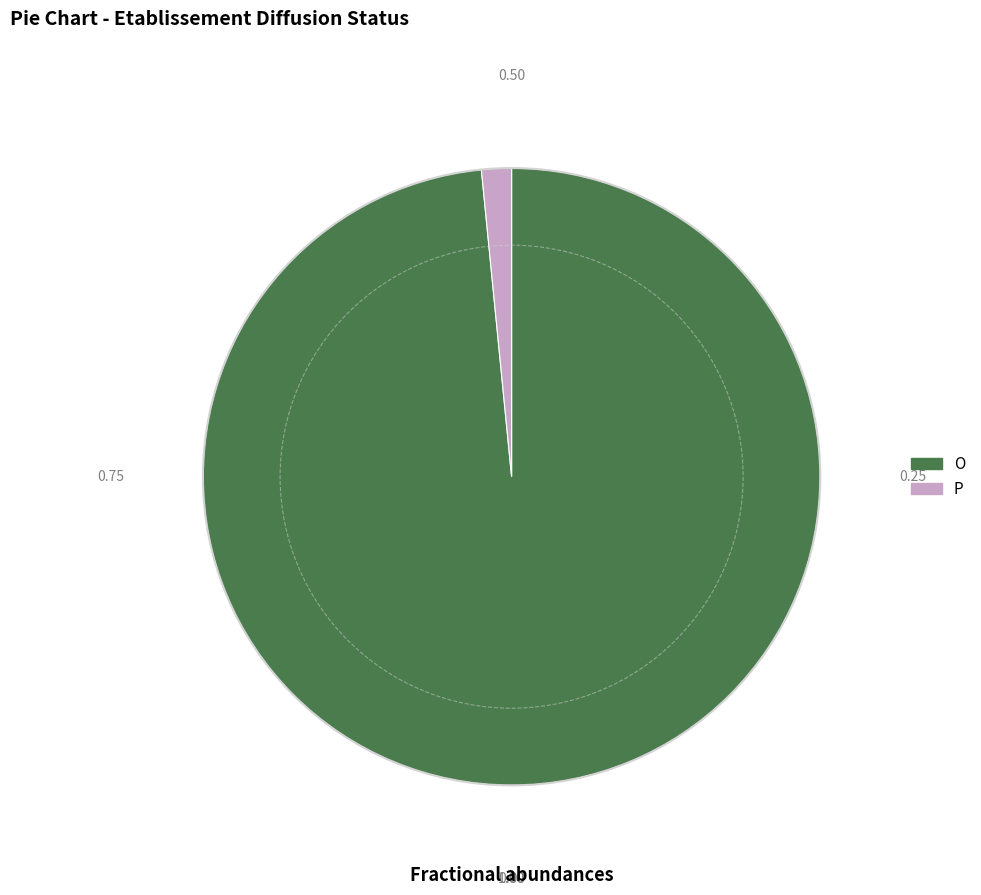

Which category accounts for the majority?

O